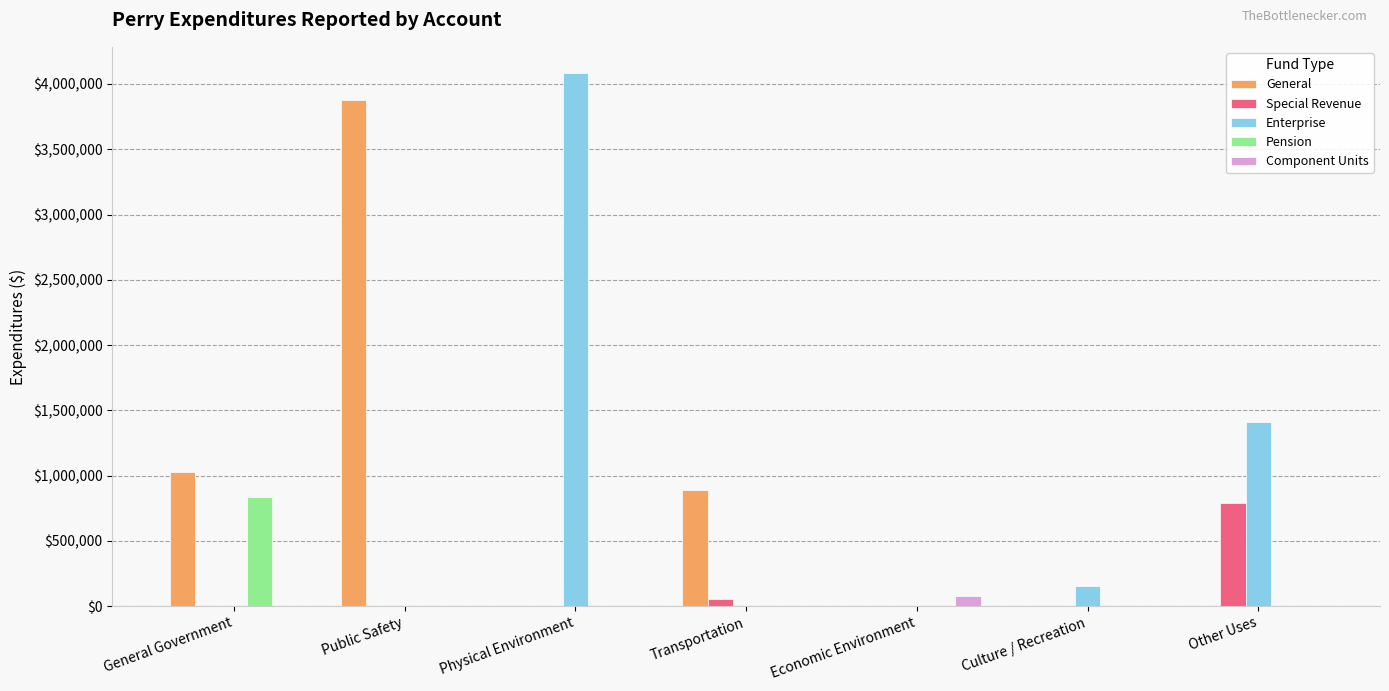

What is the sum of all Special Revenue values?

845079